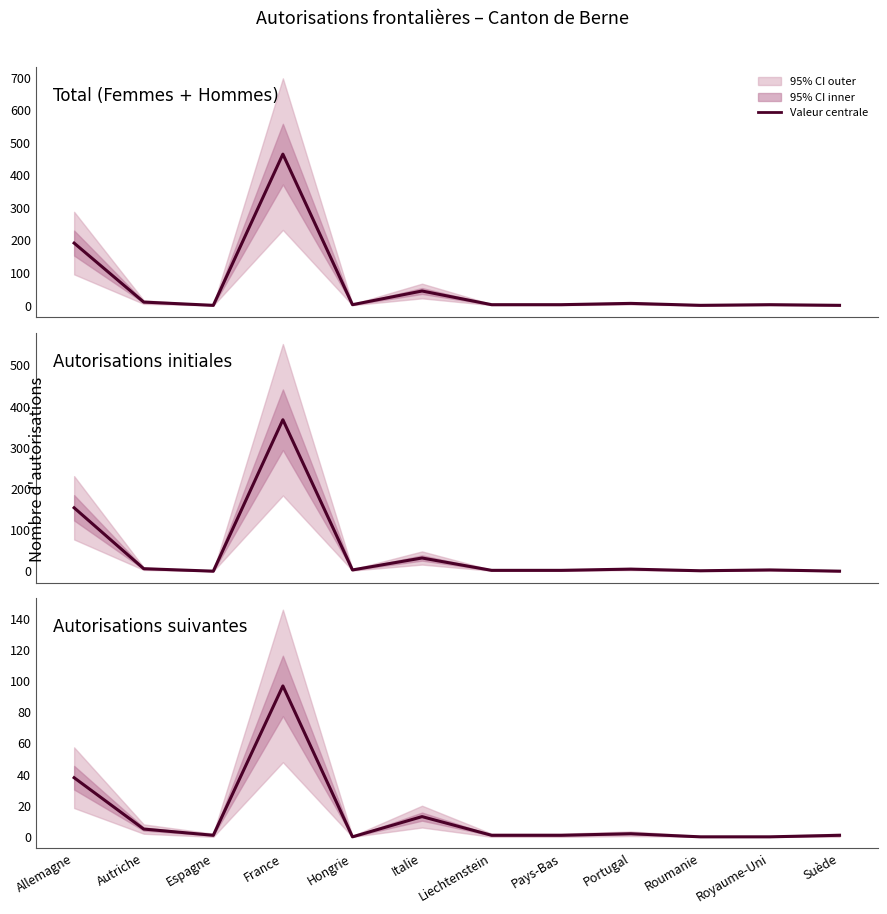

The Total (Femmes + Hommes) series shows 5 at Pays-Bas. True or false?

False